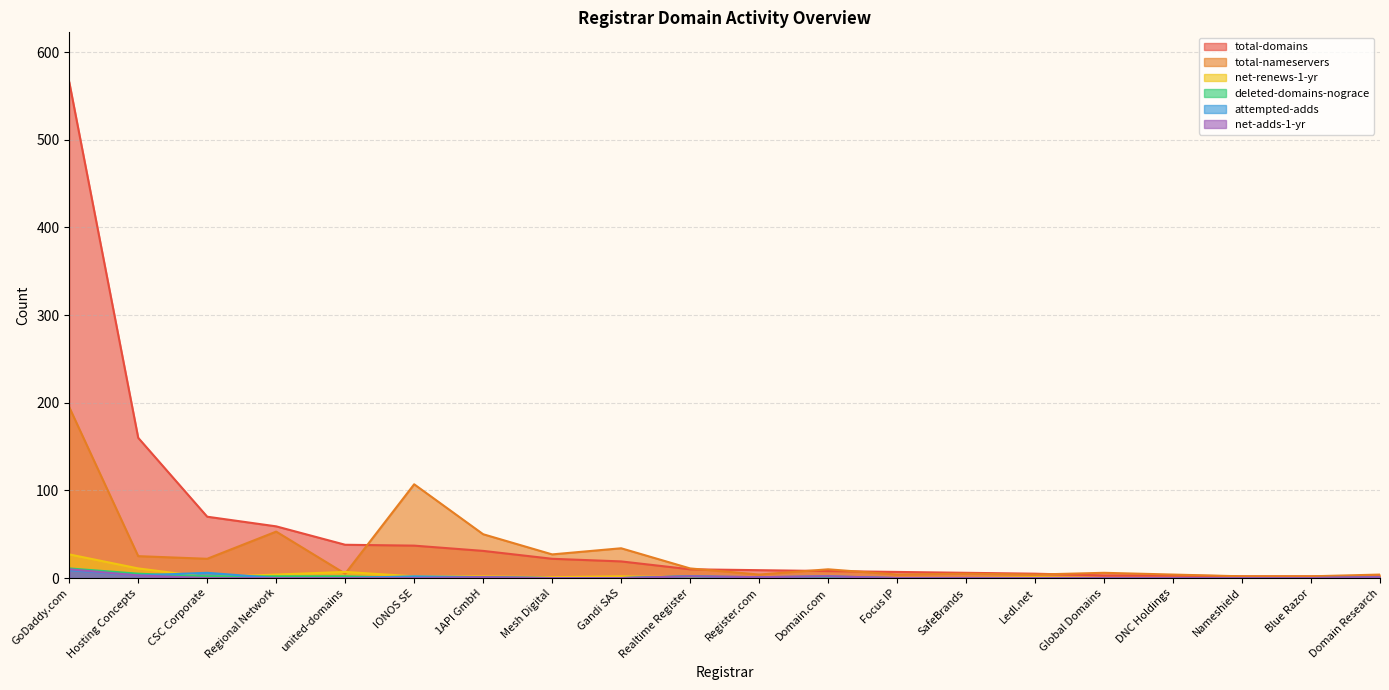

The value of total-nameservers at Global Domains is 3. True or false?

False